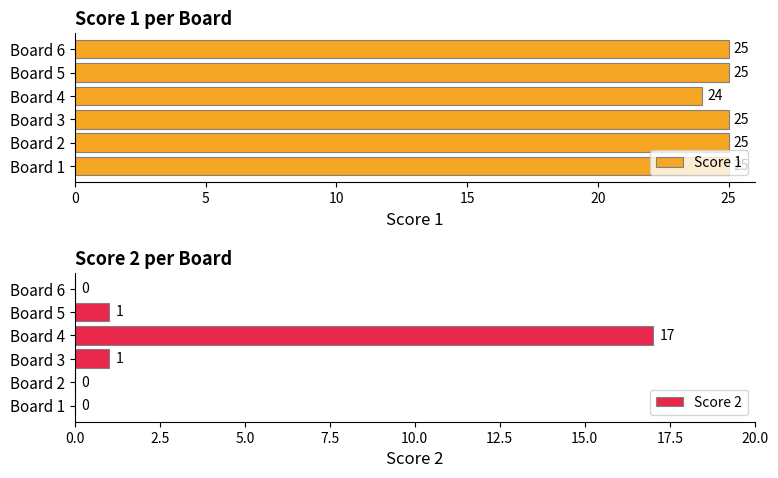

What is the value of the Score 1 bar at the 2nd from the left?

25